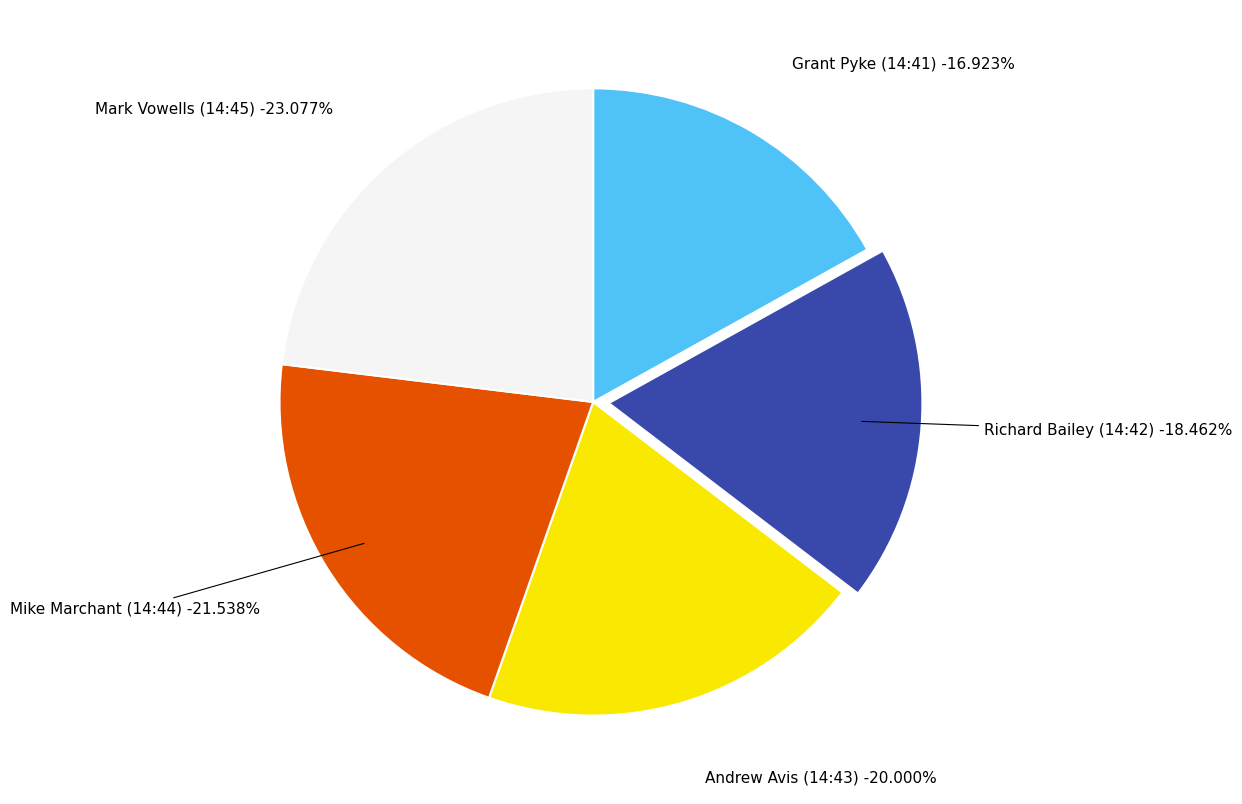

Which category has the biggest portion of the pie?

Mark Vowells (14:45)